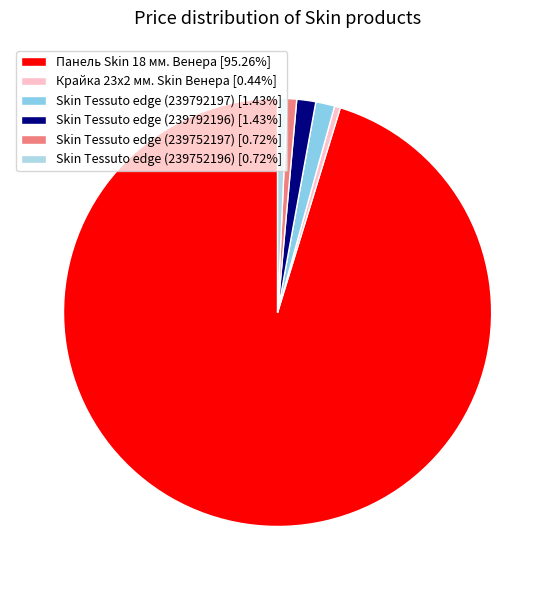

How many slices are in this pie chart?

6